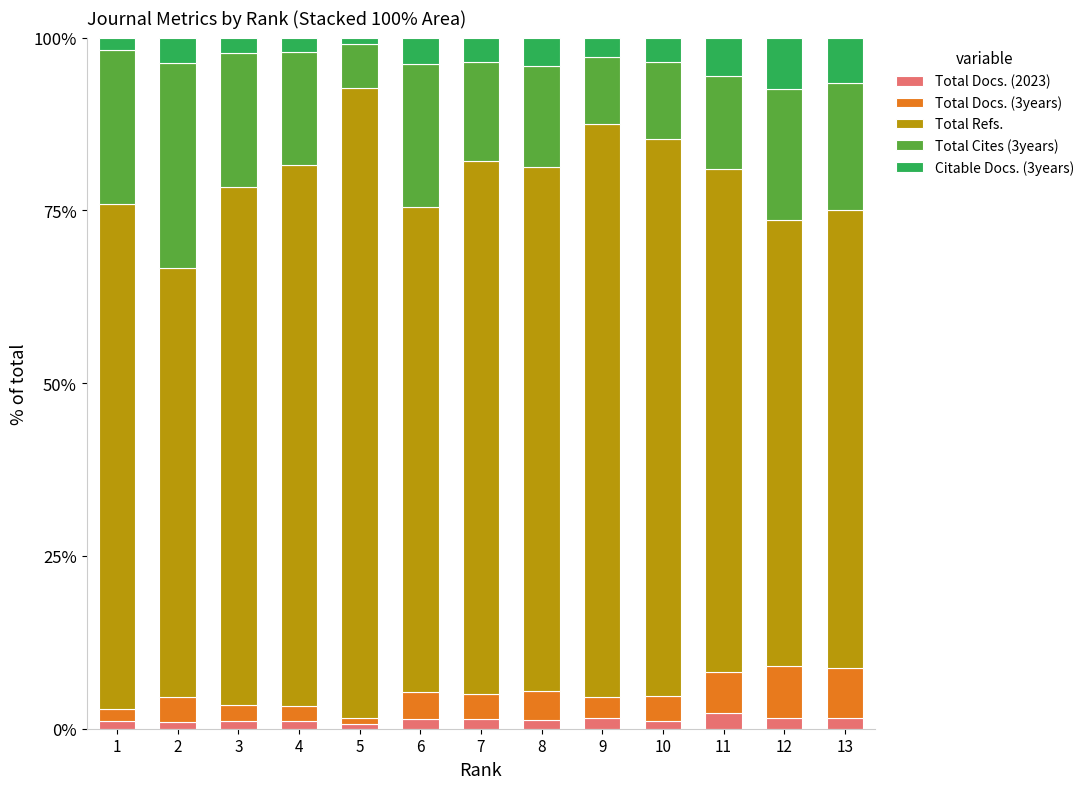

Which series has the widest spread of values?

Total Refs.